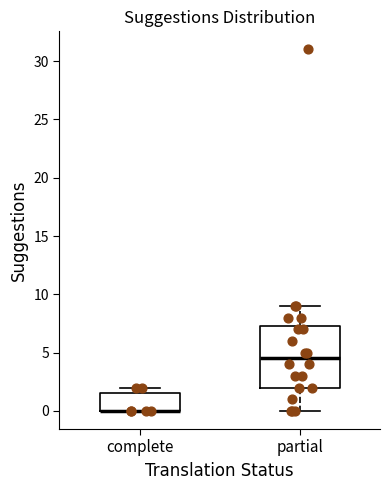

Where is the lower edge of the box for complete on the y-axis? The values are not printed on the chart, so give them approximately, as read against the axis.

0.0